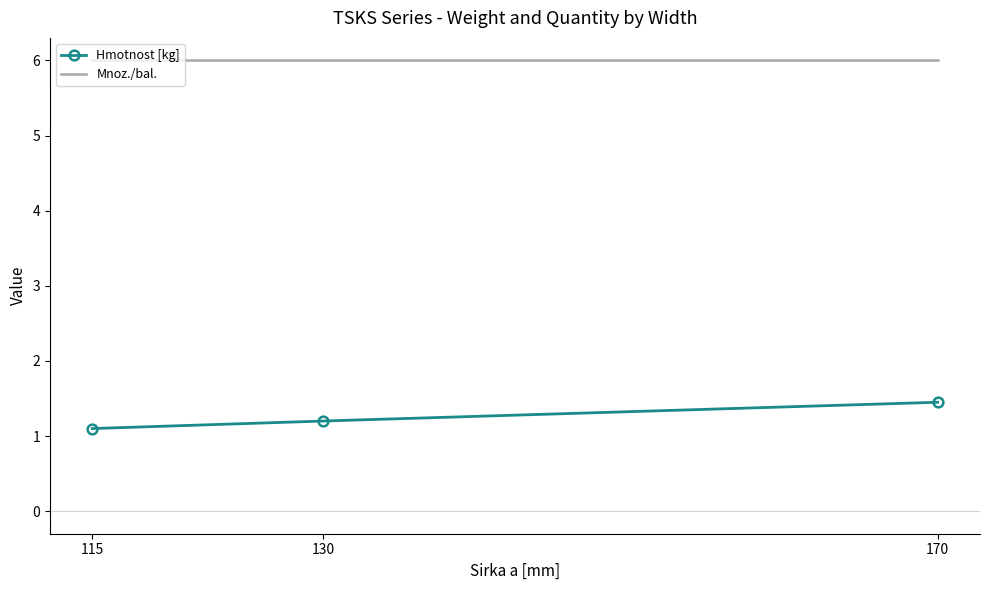

What are all the series names shown in the legend?

Hmotnost [kg], Mnoz./bal.